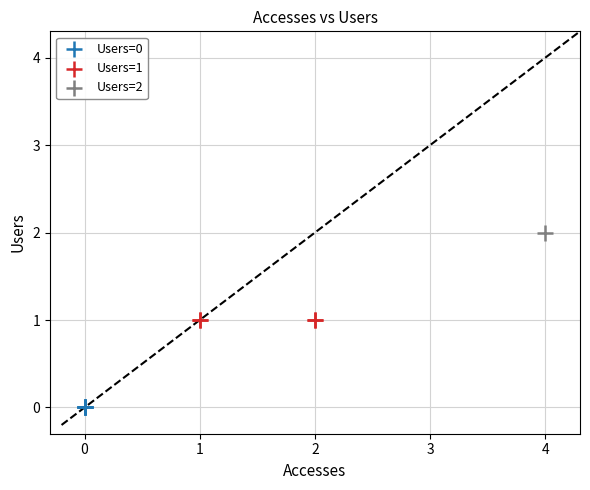

Which series reaches the minimum Y coordinate?

Users=0